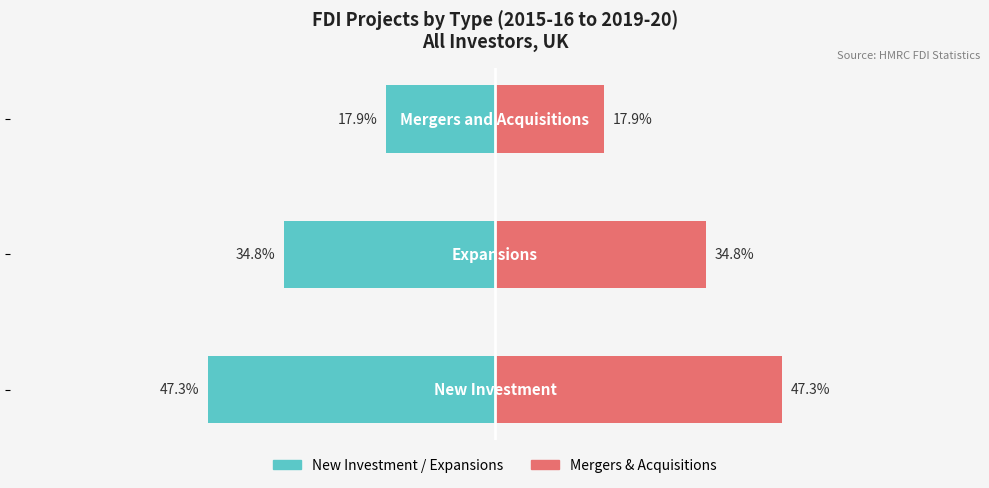

How many groups of bars are there?

3